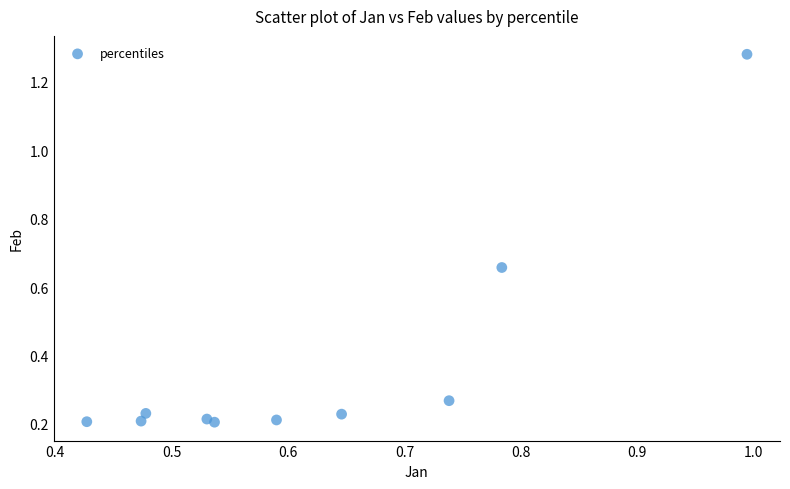

What is the average X value?

0.6